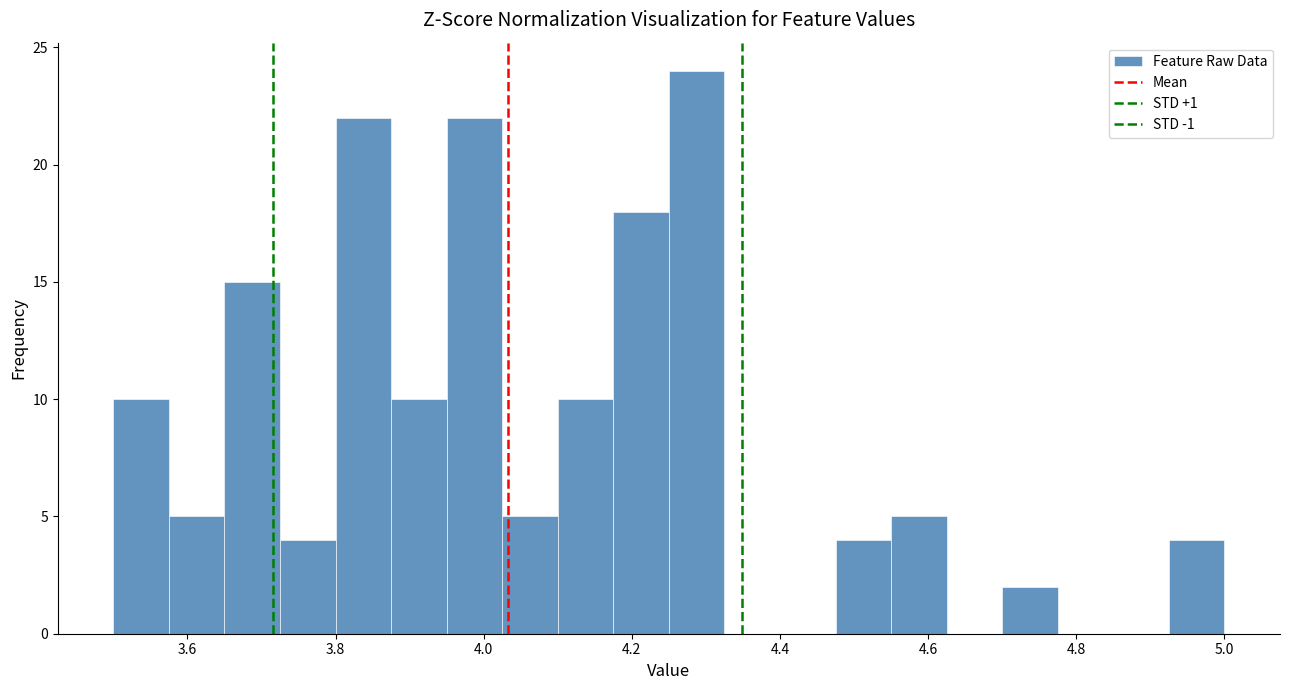

Read against the x-axis, roughly where is the centre of the tallest bar?

4.28